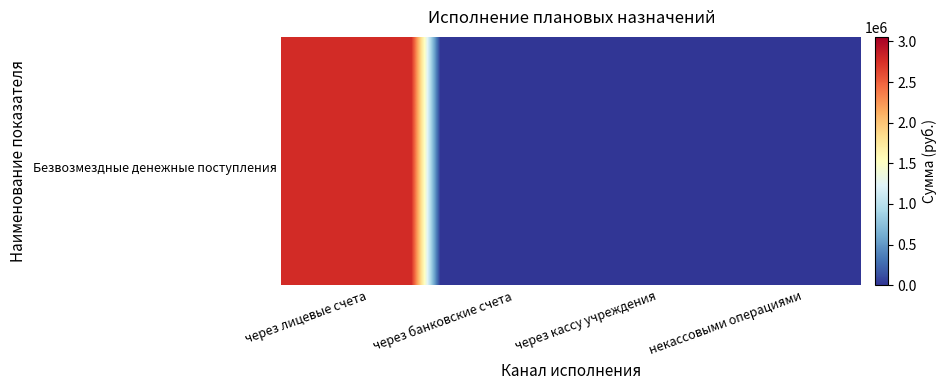

What is the maximum value shown in the chart?

2778469.9